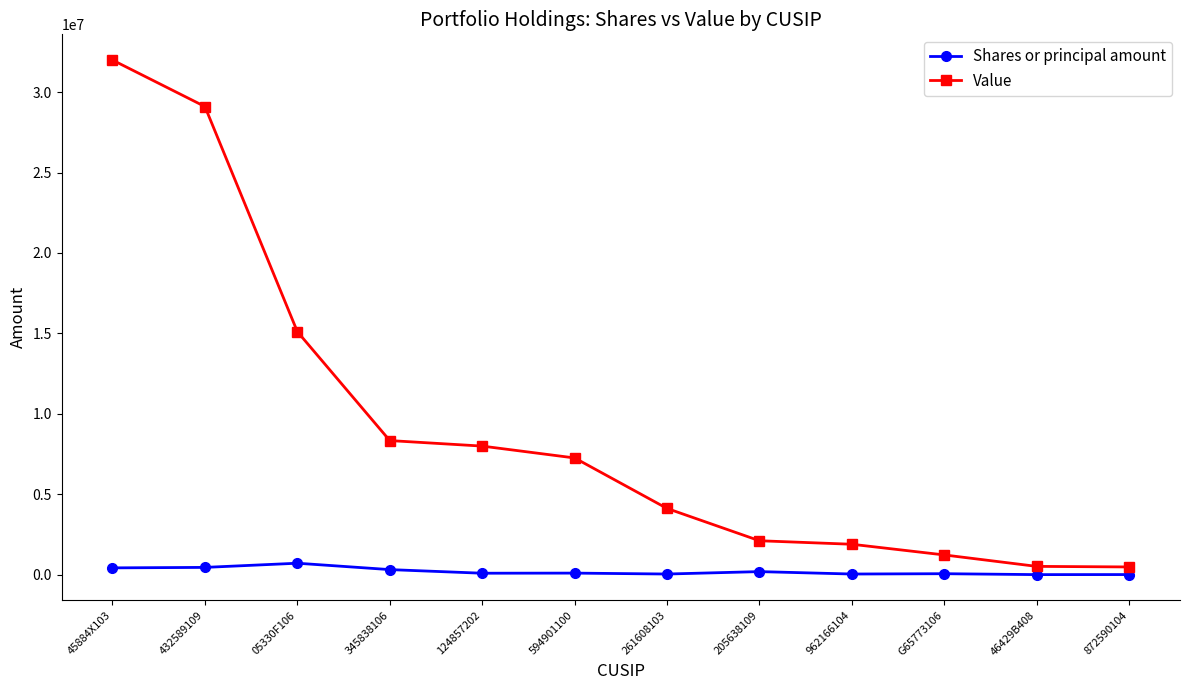

What is the difference between the maximum and minimum values in the Value series?

31498000